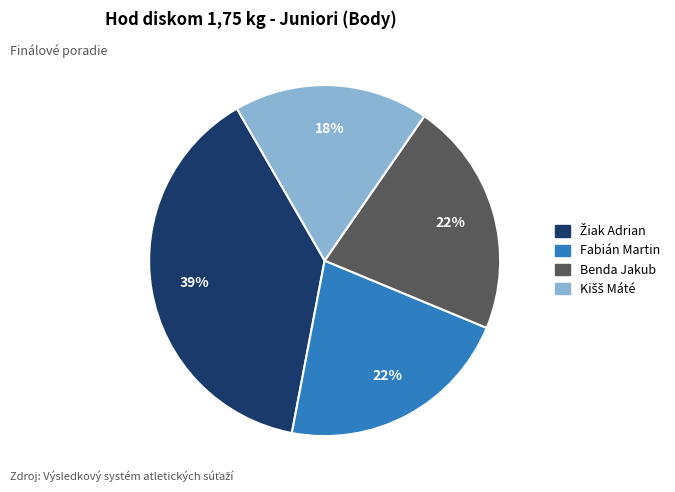

Is there any slice that represents more than half of the pie?

No